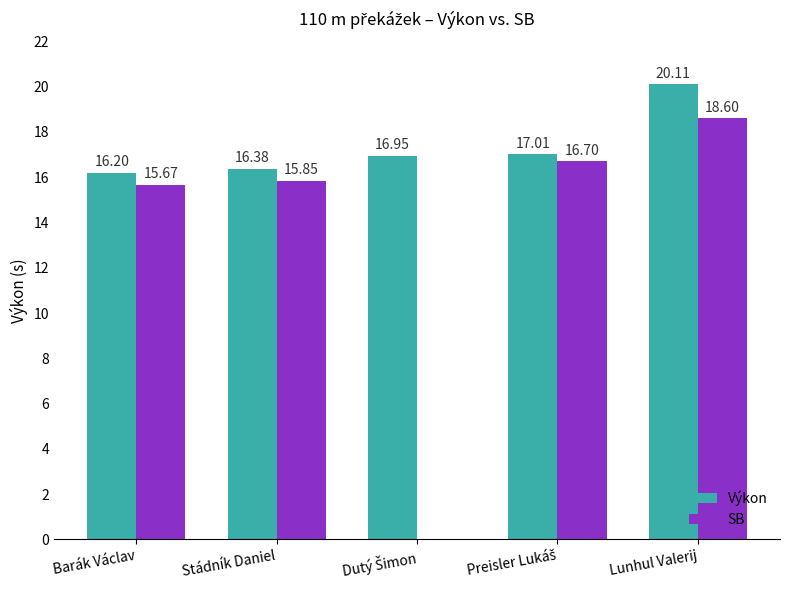

What is the total value across all series at Lunhul Valerij?

38.7